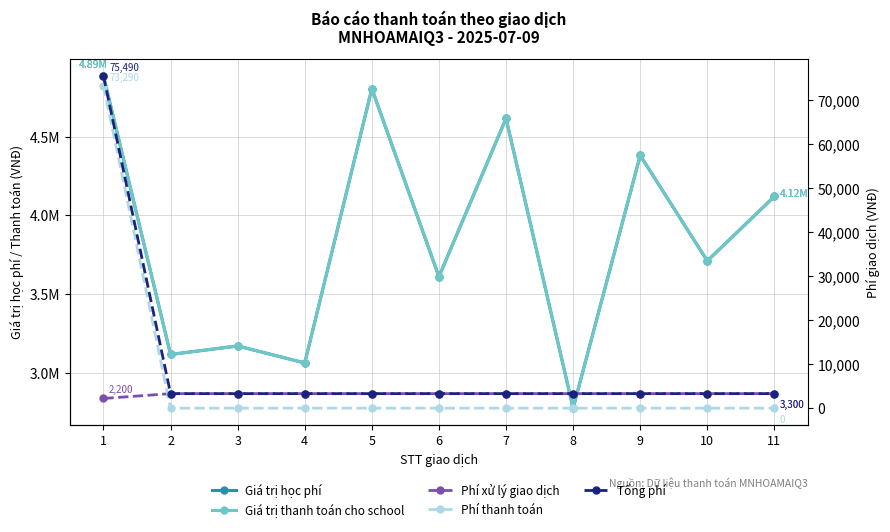

How many series are shown in this chart?

5